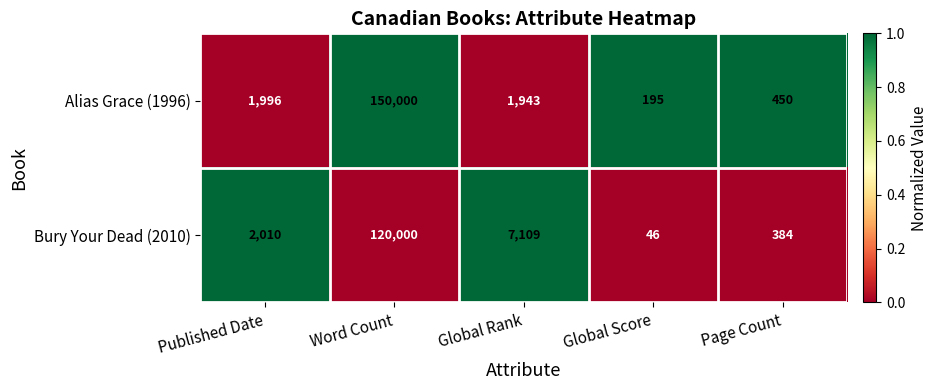

Reading left to right, what are all the values shown in this chart?

Alias Grace (1996): Published Date=1996	Word Count=150000	Global Rank=1943	Global Score=195	Page Count=450
Bury Your Dead (2010): Published Date=2010	Word Count=120000	Global Rank=7109	Global Score=46	Page Count=384